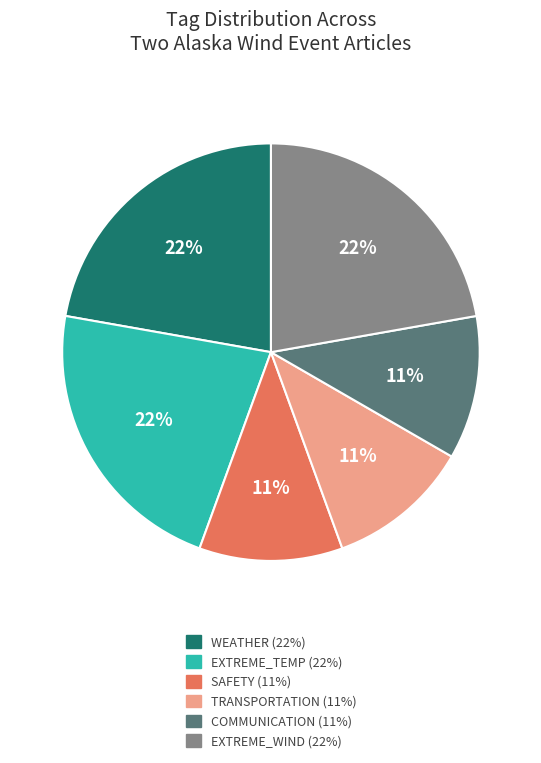

True or false: SAFETY accounts for 11% of the total.

True